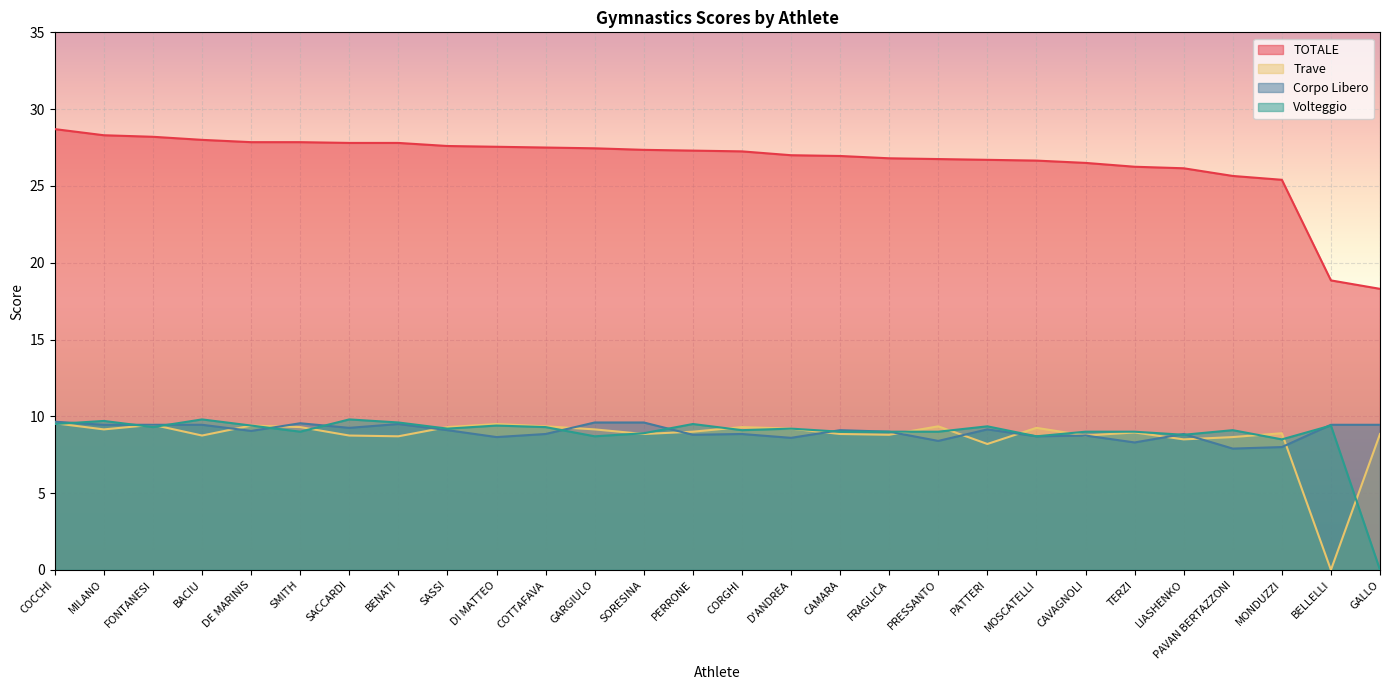

How many distinct data groups are displayed?

4